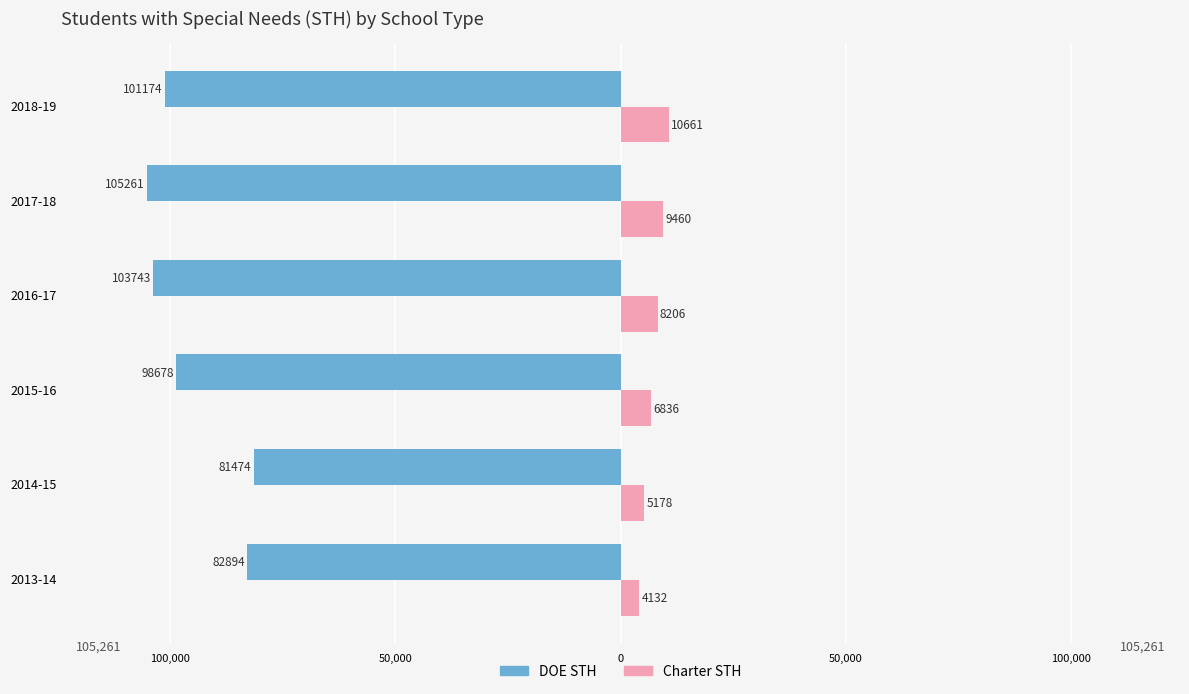

Reading right to left, what are all the values shown in this chart?

DOE STH: -101174	-105261	-103743	-98678	-81474	-82894
Charter STH: 10661	9460	8206	6836	5178	4132